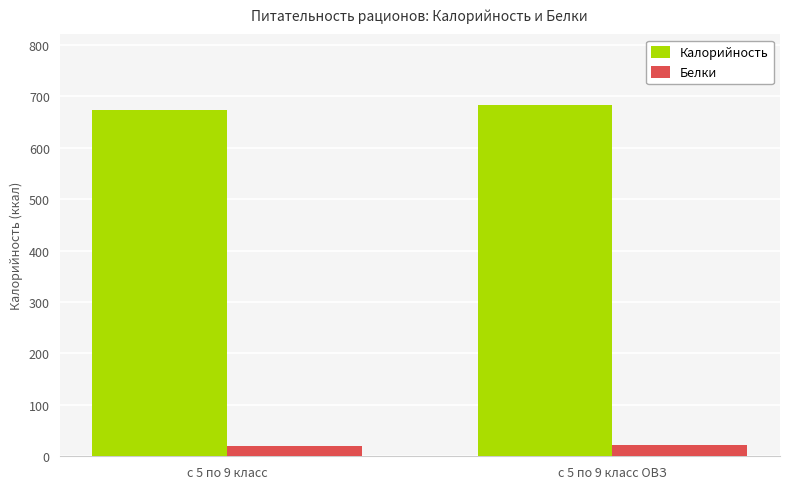

What is the highest value of the Калорийность series?

683.4